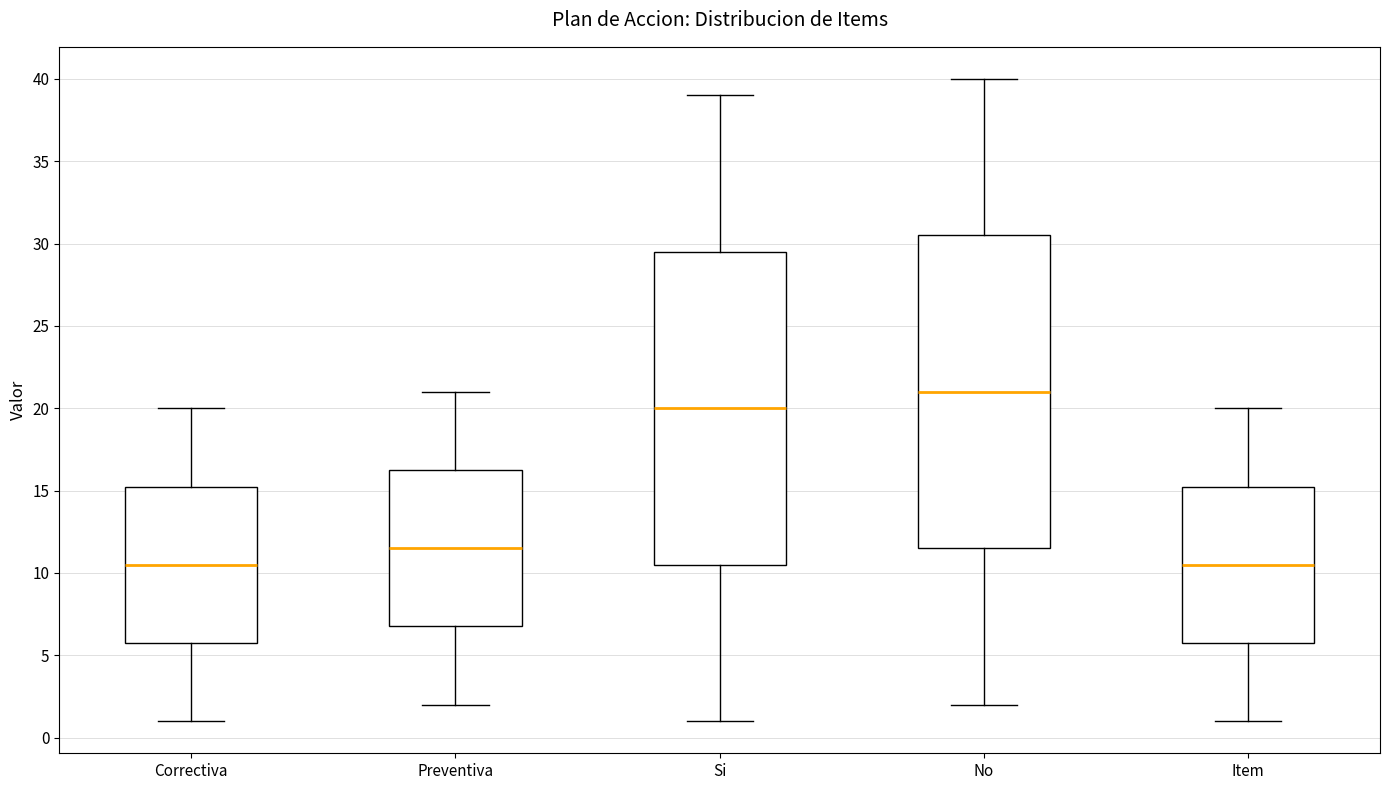

Where is the upper edge of the box for Correctiva on the y-axis? The values are not printed on the chart, so give them approximately, as read against the axis.

15.5